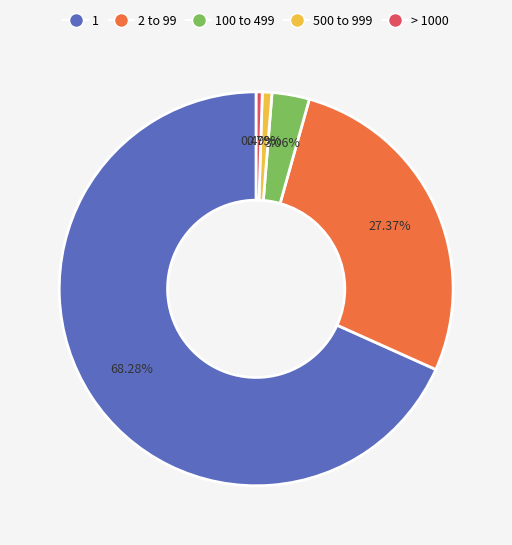

Does any single category account for the majority?

Yes